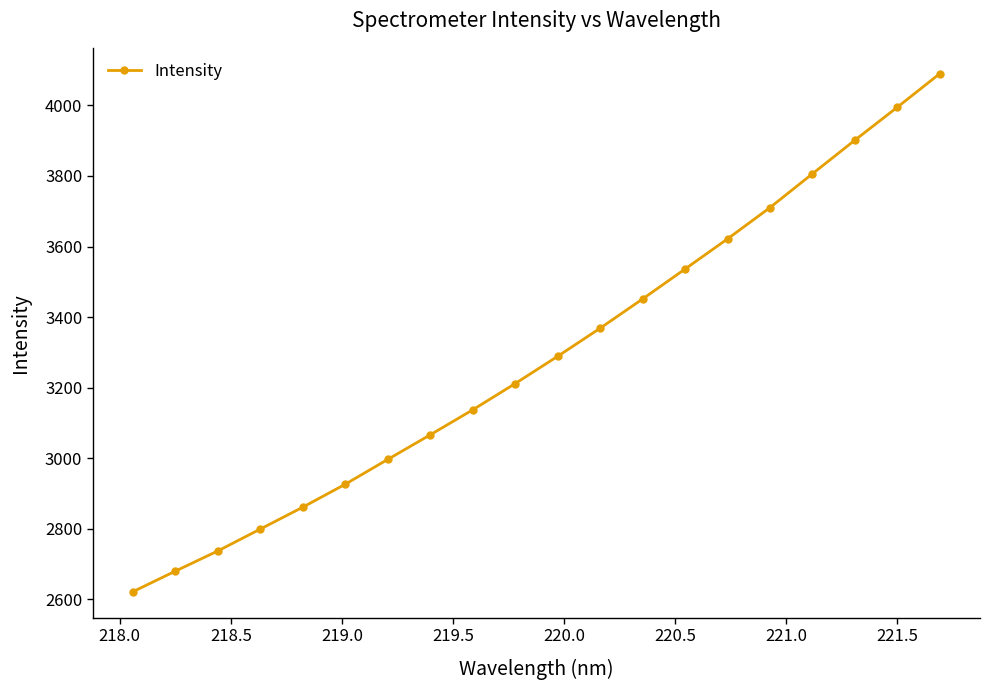

What is the average value?

3290.4